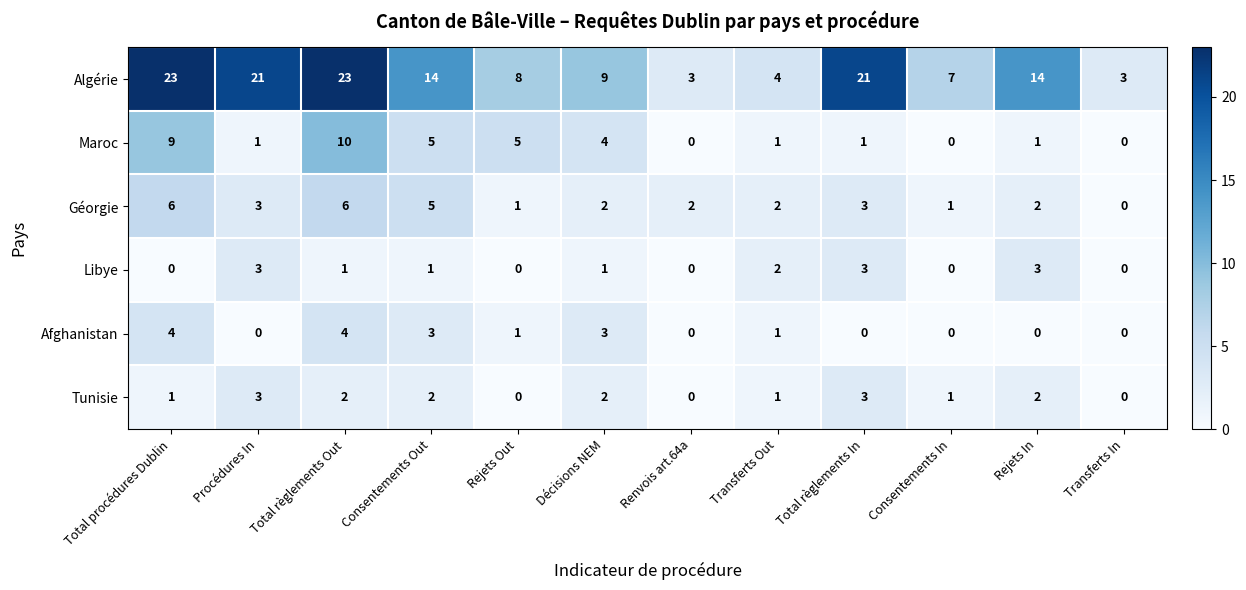

The Algérie series shows 7 at Total procédures Dublin. True or false?

False